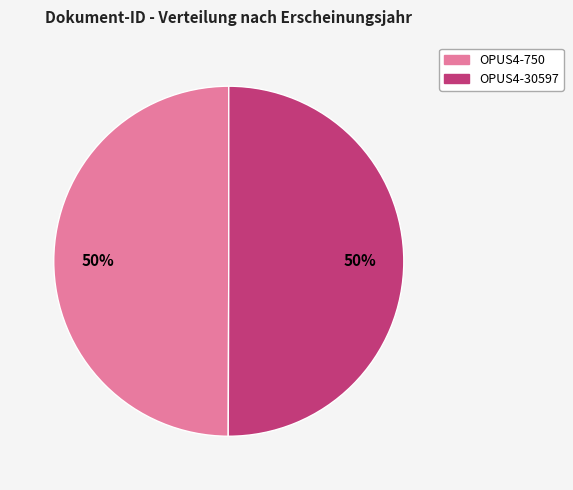

What percentage is the OPUS4-30597 slice, to the nearest percent?

50%